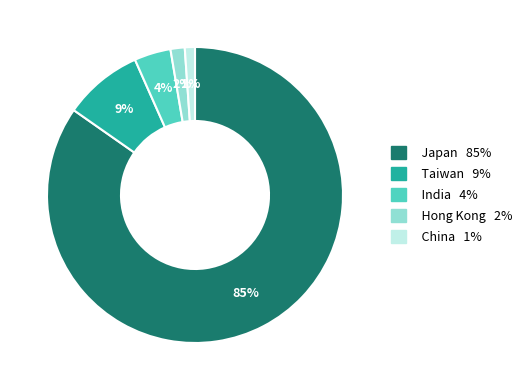

Does any single category account for the majority?

Yes